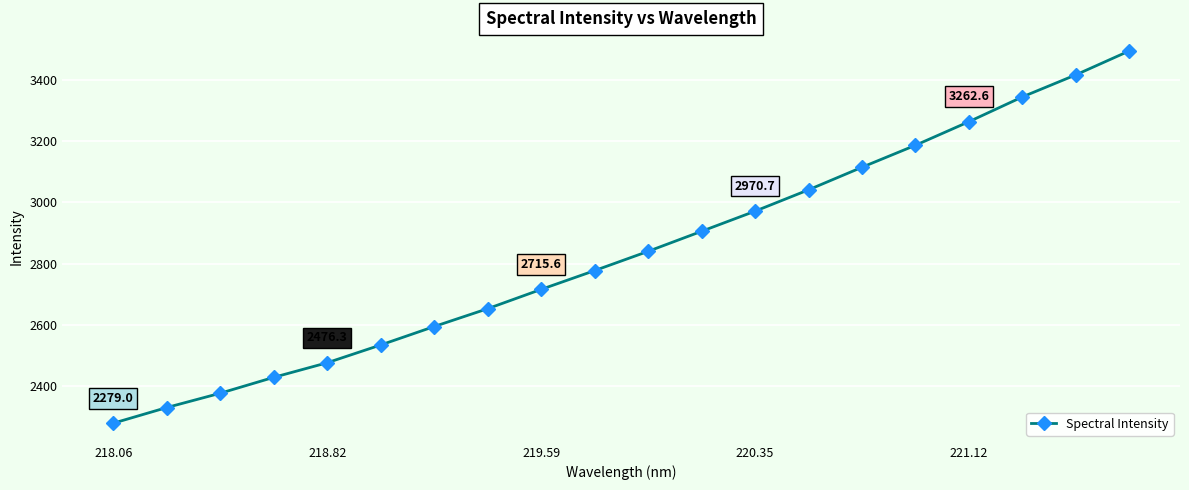

What is the smallest value displayed?

2279.0